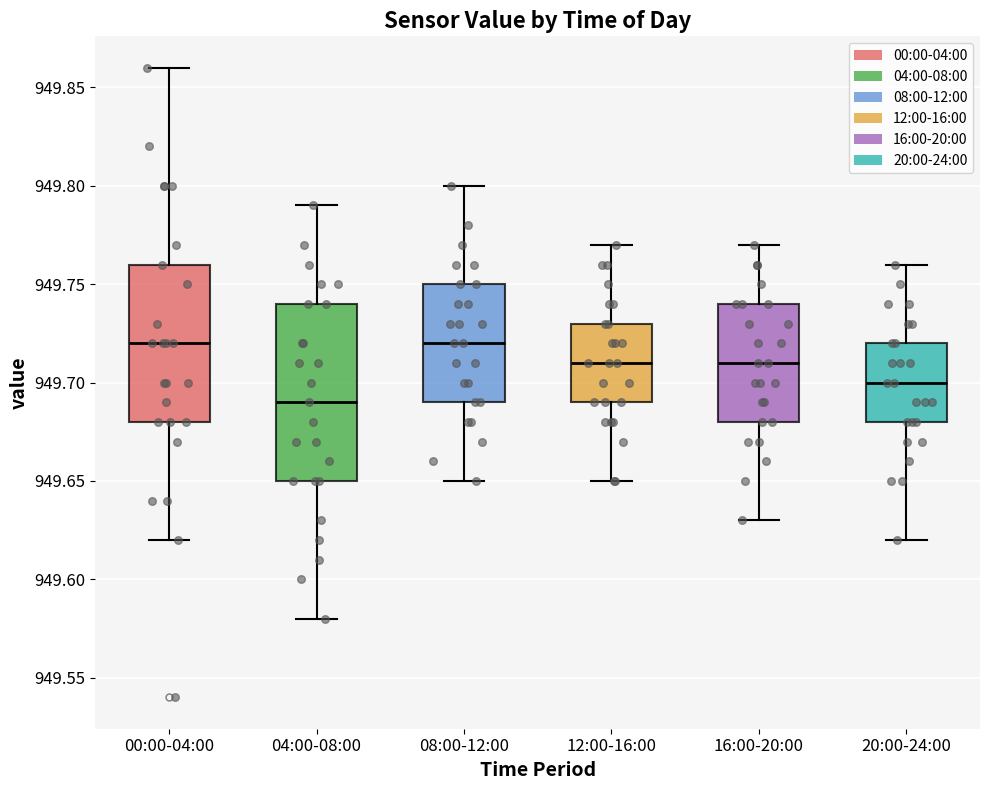

Where is the upper edge of the box for 20:00-24:00 on the y-axis? The values are not printed on the chart, so give them approximately, as read against the axis.

949.72